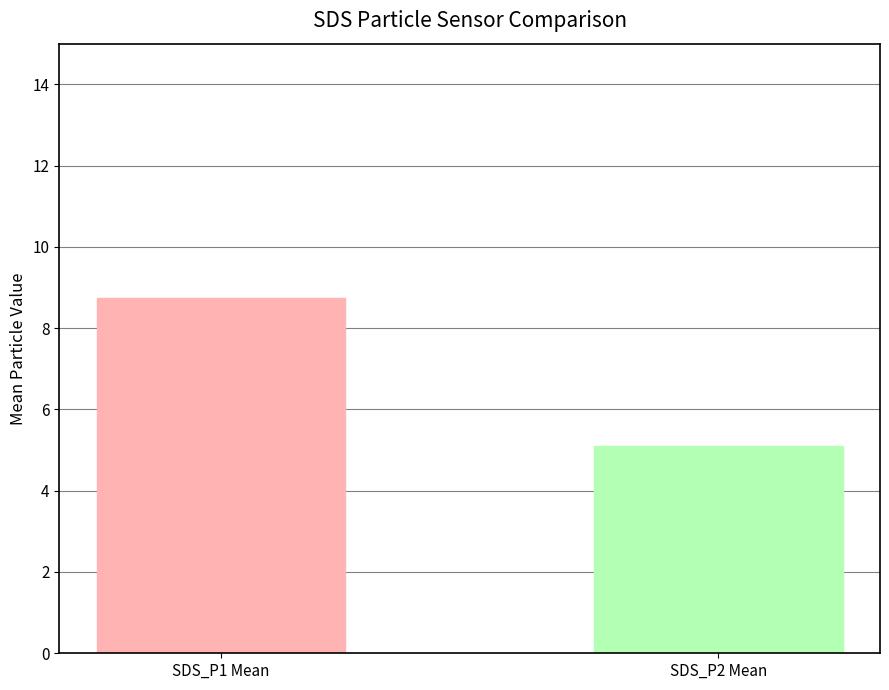

Which series has the widest spread of values?

SDS_P1